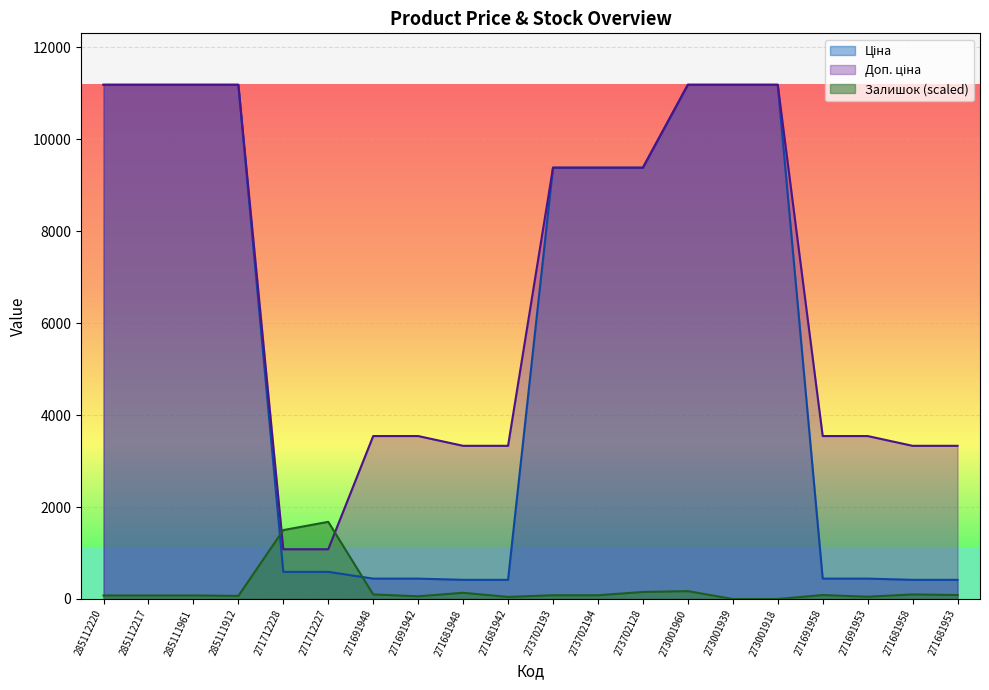

How many data points does each series have?

20